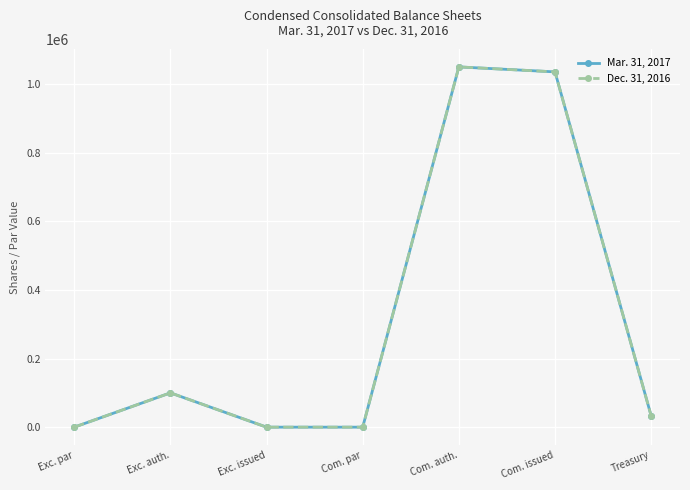

Reading left to right, list all the values displayed in this chart.

Mar. 31, 2017: 1	100000	0	1	1050000	1035493	33101
Dec. 31, 2016: 1	100000	0	1	1050000	1035493	33101